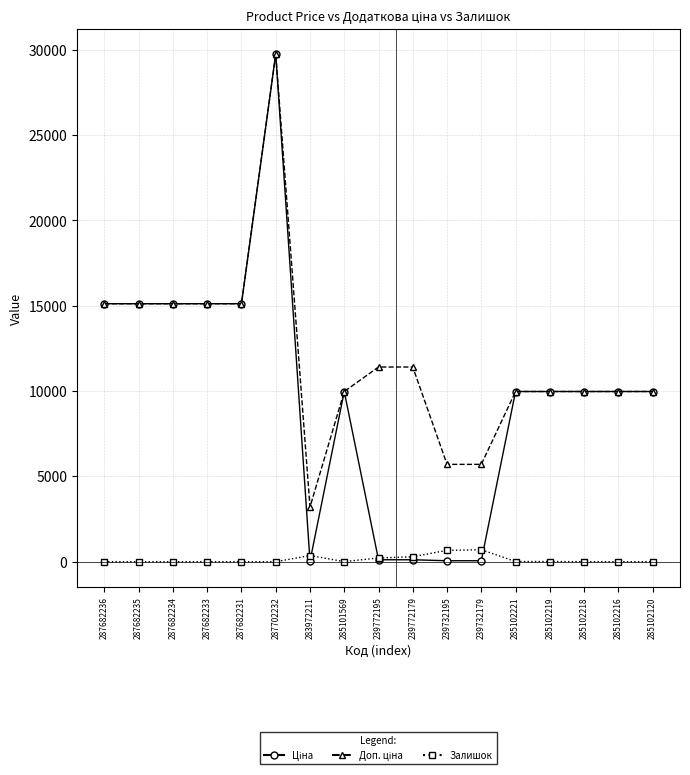

What is the total value across all series at 285102216?

19950.0